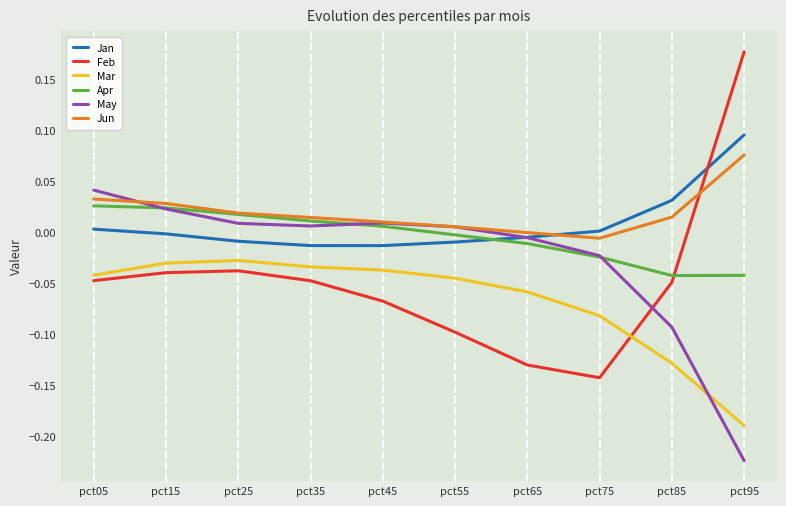

Which category has the lowest value in the Feb series?

pct75